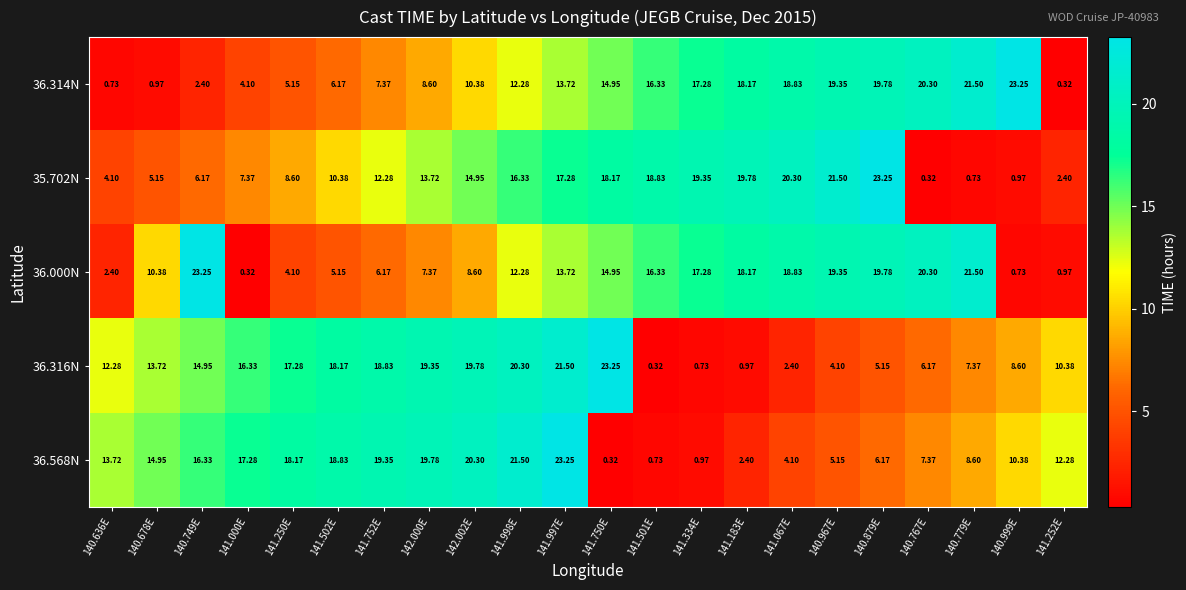

Is the value of 36.314N at 141.502E greater than the value of 35.702N at 141.752E?

No